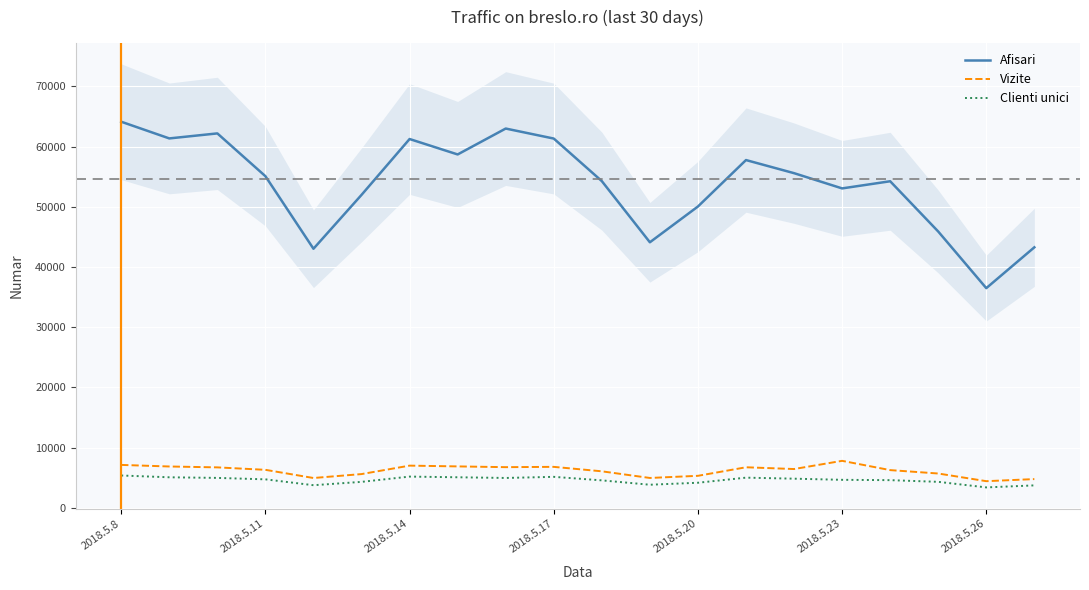

What is the greatest value displayed?

64144